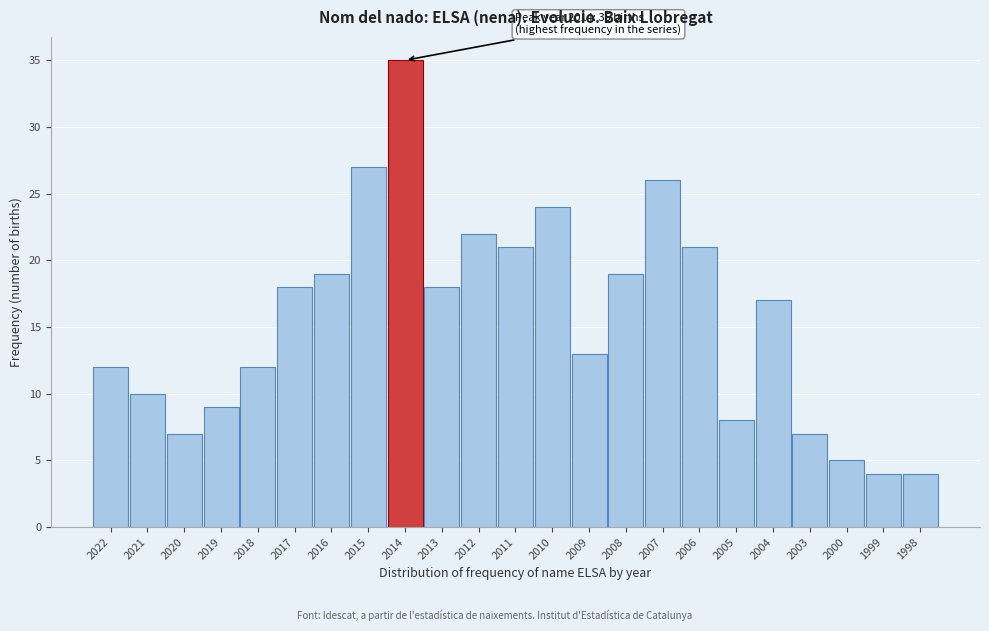

Reading left to right, list all the values displayed in this chart.

12	10	7	9	12	18	19	27	35	18	22	21	24	13	19	26	21	8	17	7	5	4	4